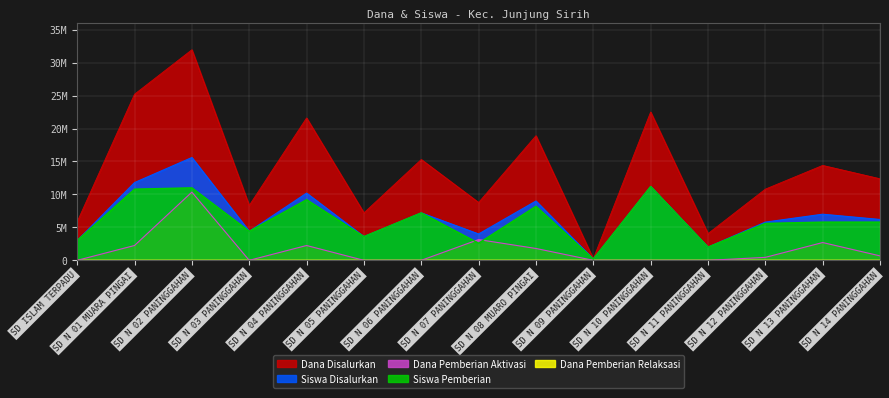

What is the difference between the maximum and minimum values in the Dana Disalurkan series?

31725000